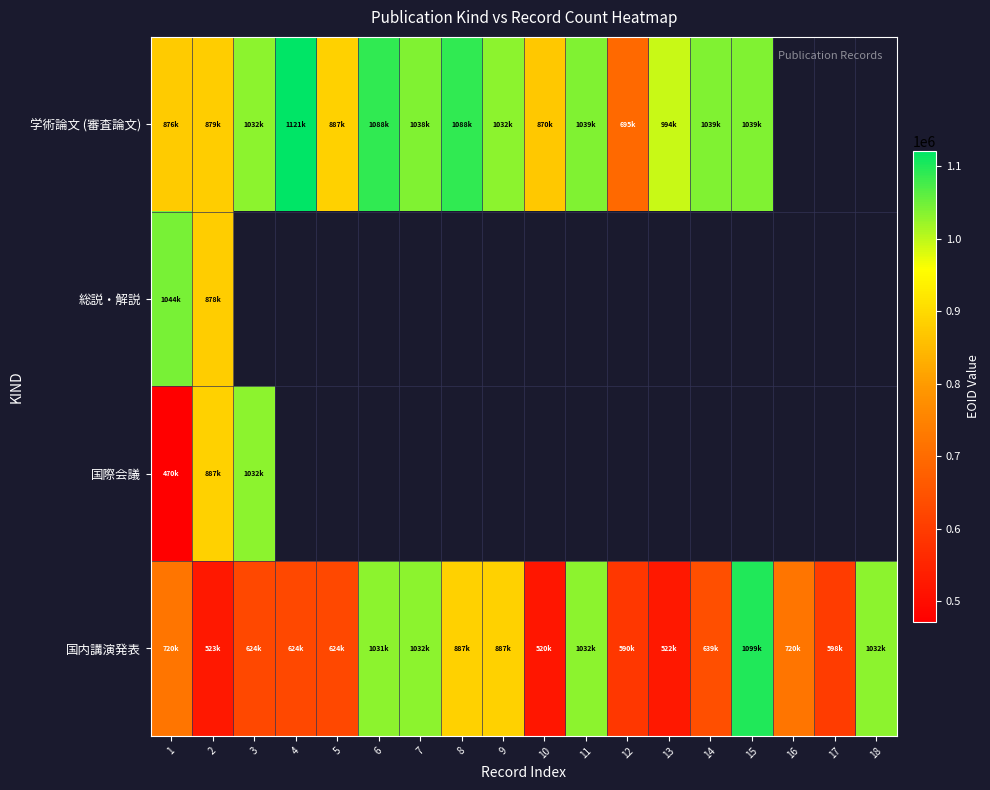

Between 6 and 14, which series saw the biggest shift?

国内講演発表